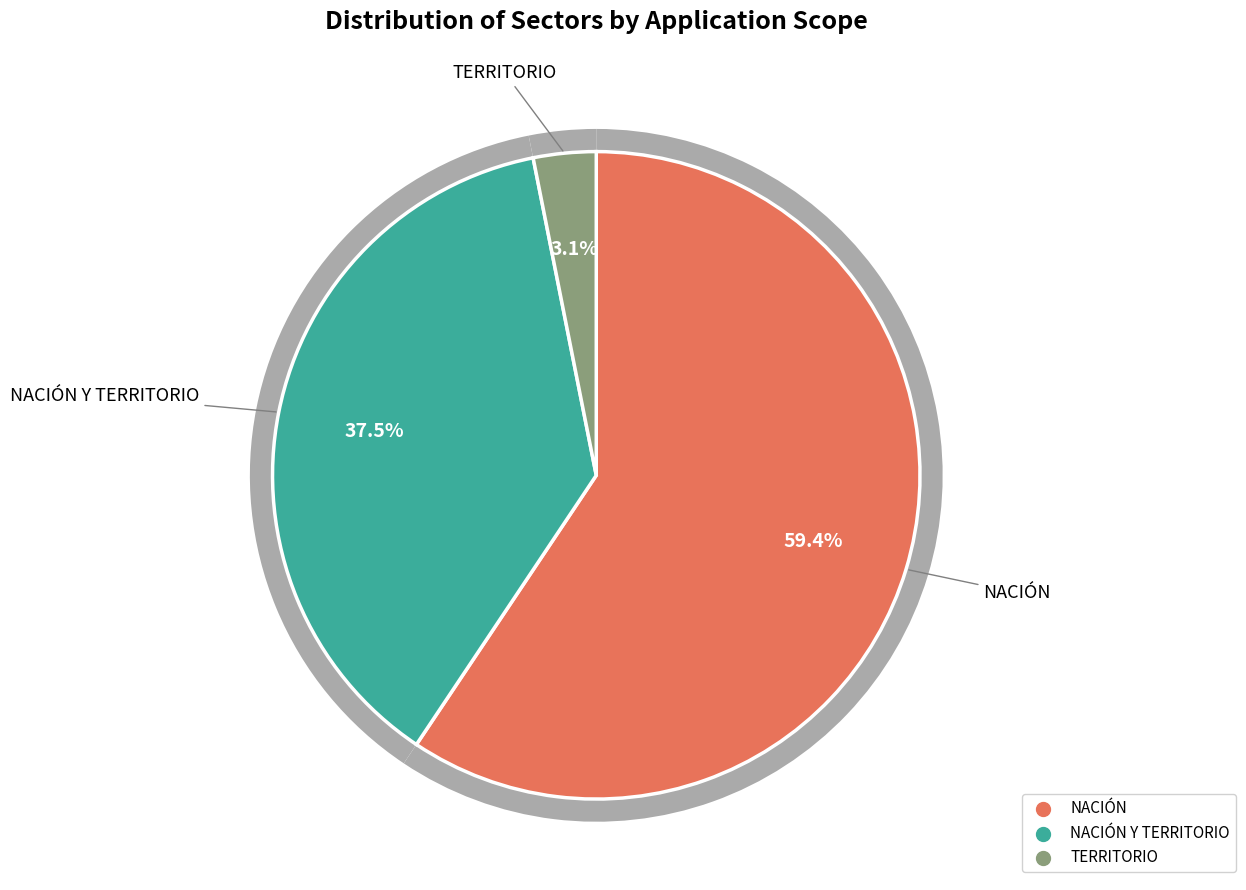

Does NACIÓN Y TERRITORIO account for over 50% of the chart?

No